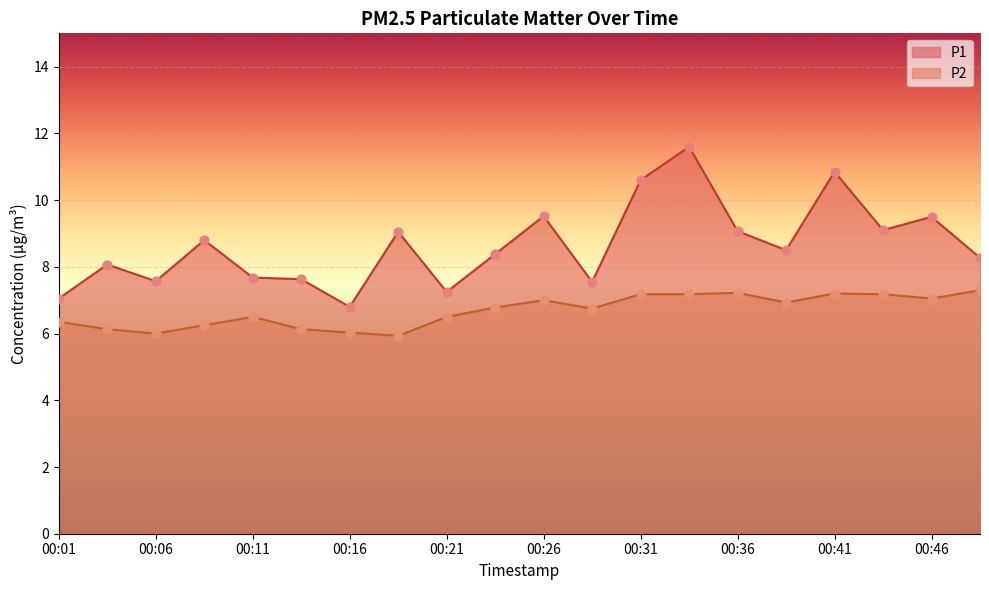

Which series reaches the minimum Y coordinate?

P2